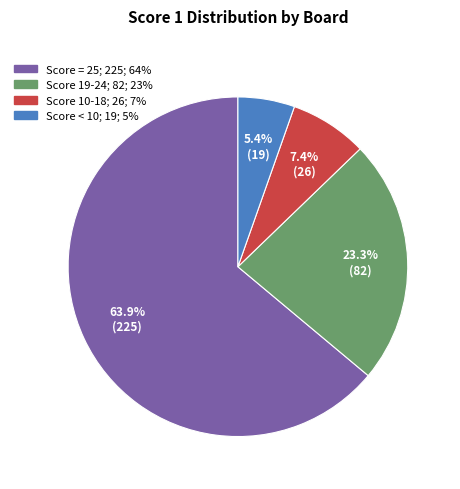

Is there any slice that represents more than half of the pie?

Yes